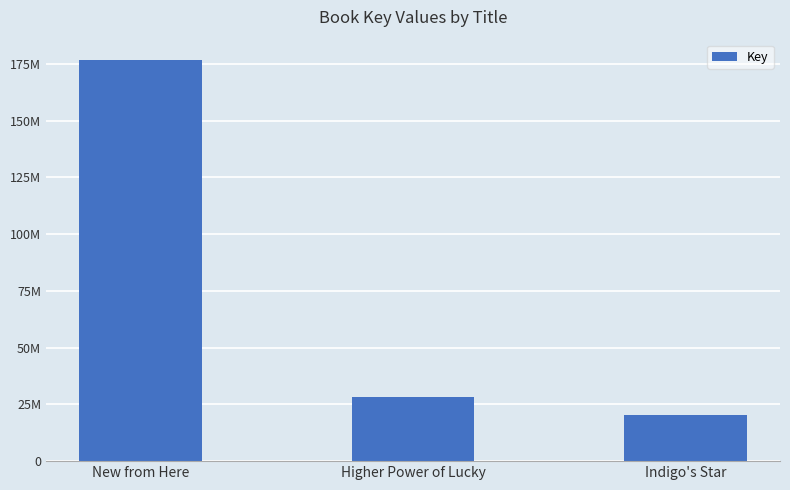

What is the sum of the values at New from Here and Indigo's Star?

197396660